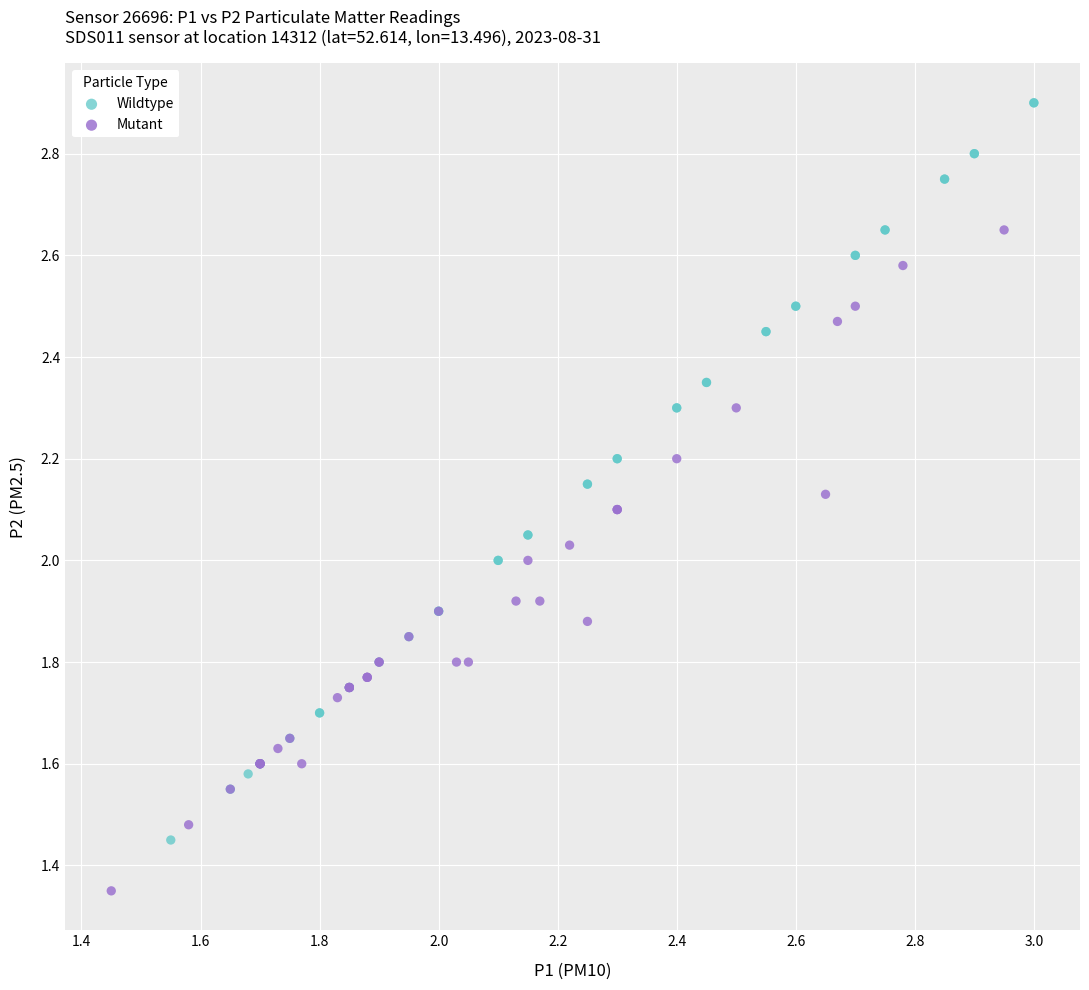

Which series contains the lowest Y value?

Mutant